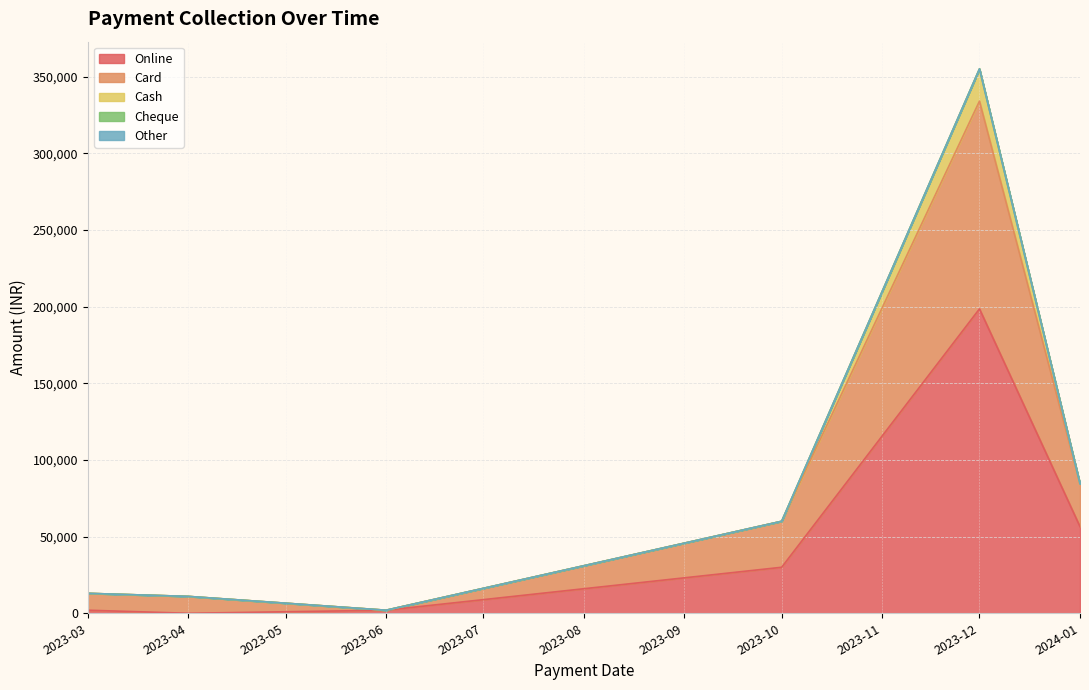

True or false: Online and Cash cross at least once.

False